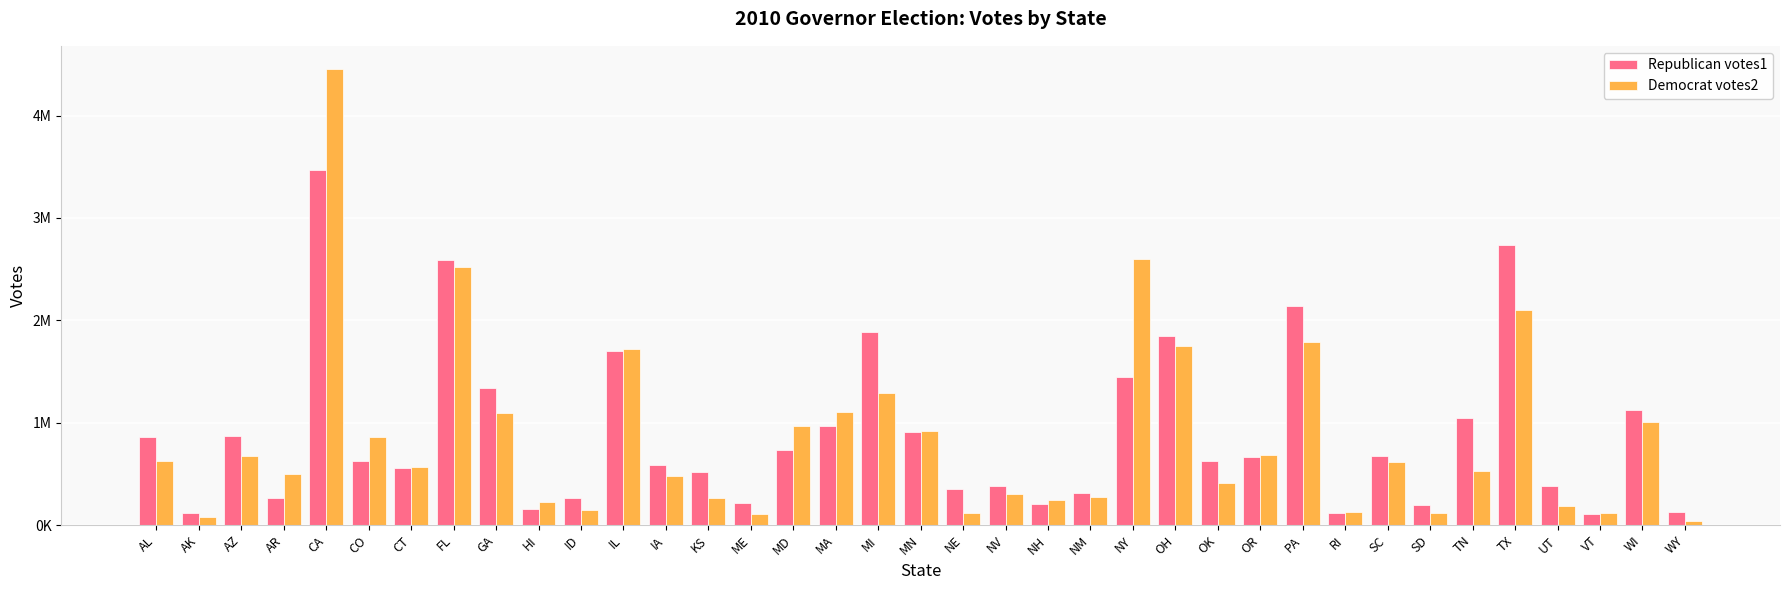

What is the minimum value shown in the chart?

43336